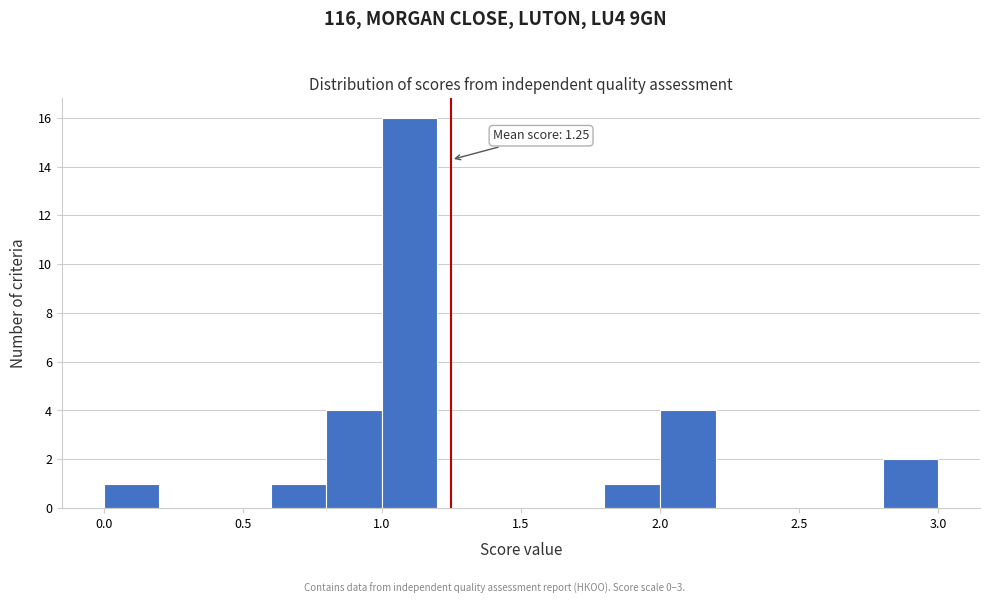

Over which range of the x-axis is the bar tallest?

1.0 to 1.2